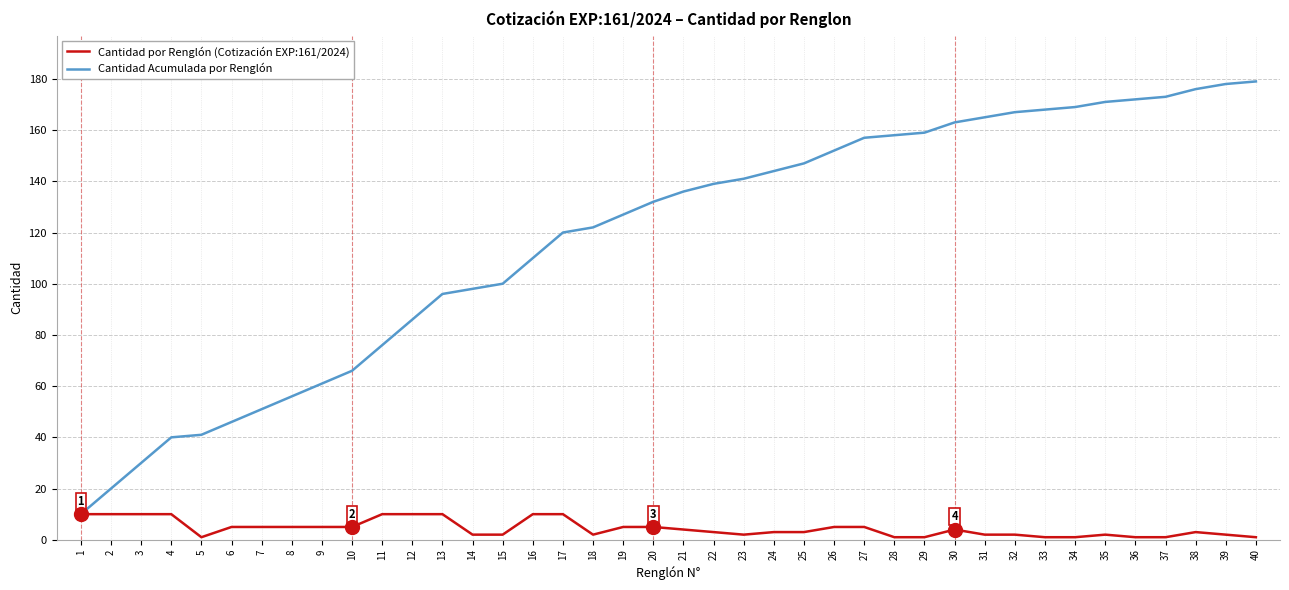

What is the maximum value shown in the chart?

179